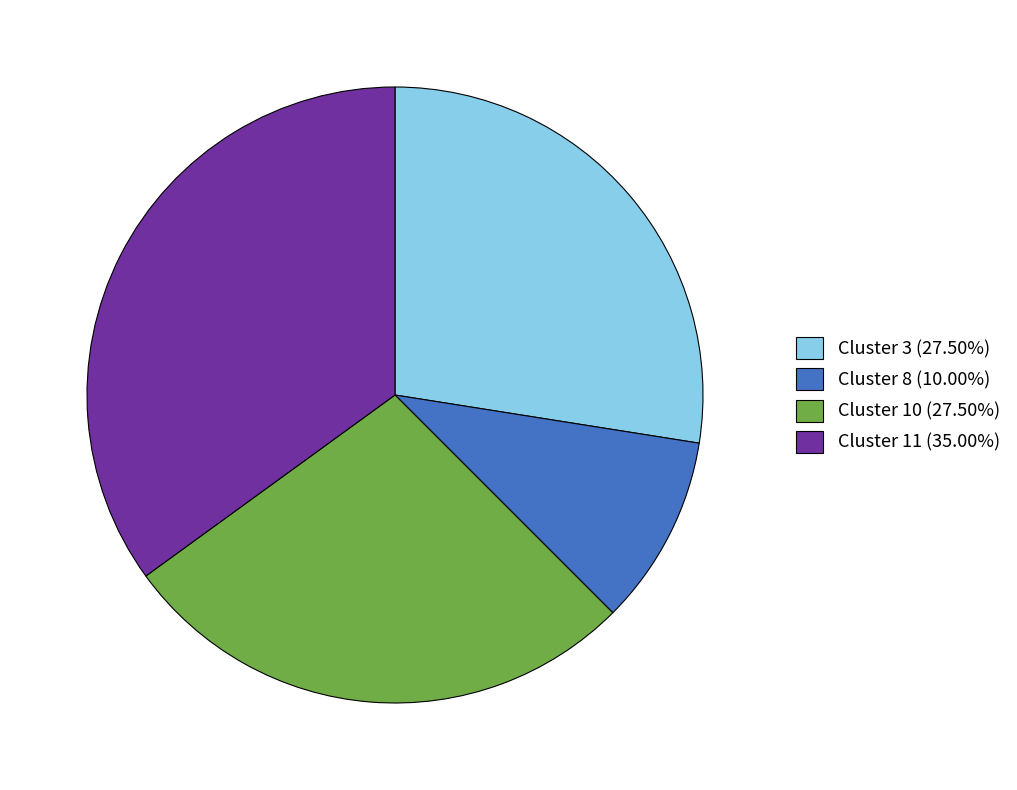

Is the sum of Cluster 11 and Cluster 3 greater than half?

Yes